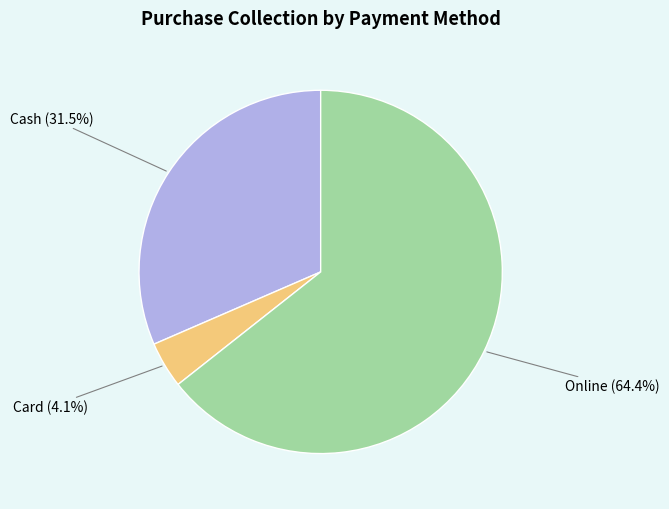

The Online slice represents 72% of the pie. True or false?

False